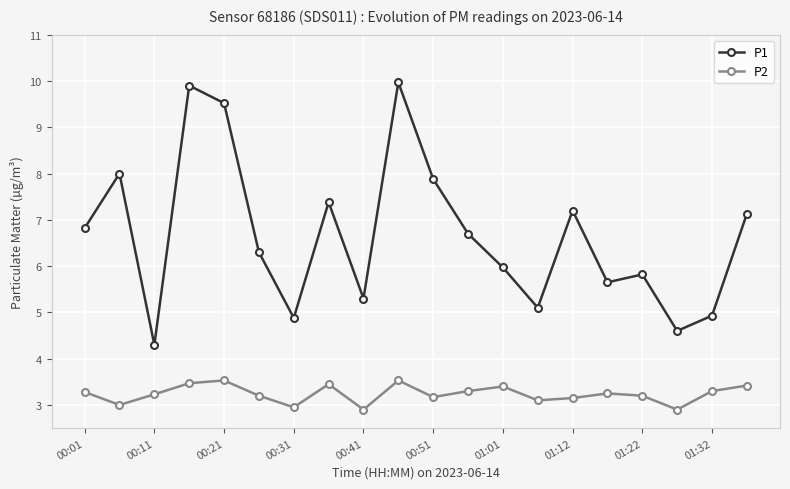

What is the value of the P2 point at the 18th from the left?

2.9